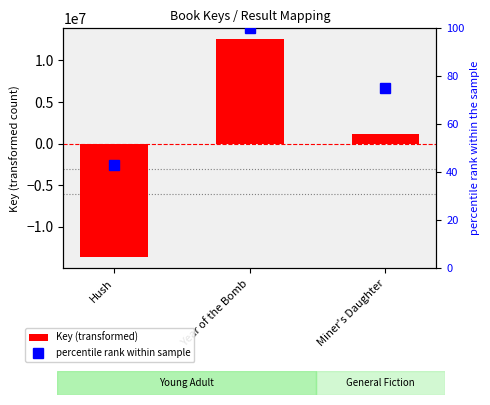

Which series has the largest range (max minus min)?

Key (transformed)